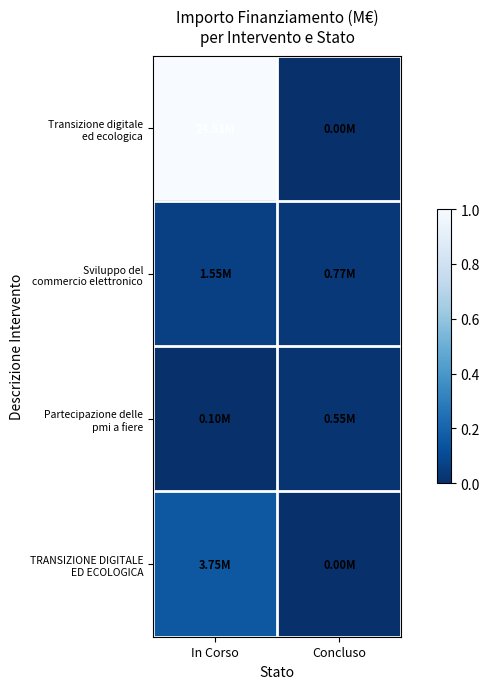

At how many categories does at least one series exceed 0?

2